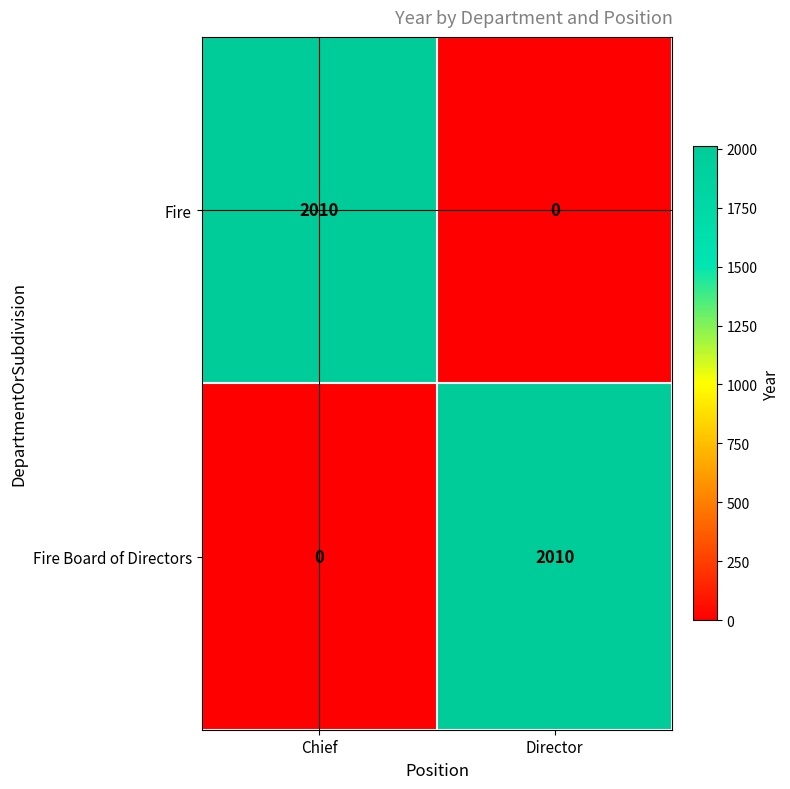

At which label does Fire reach its peak?

Chief